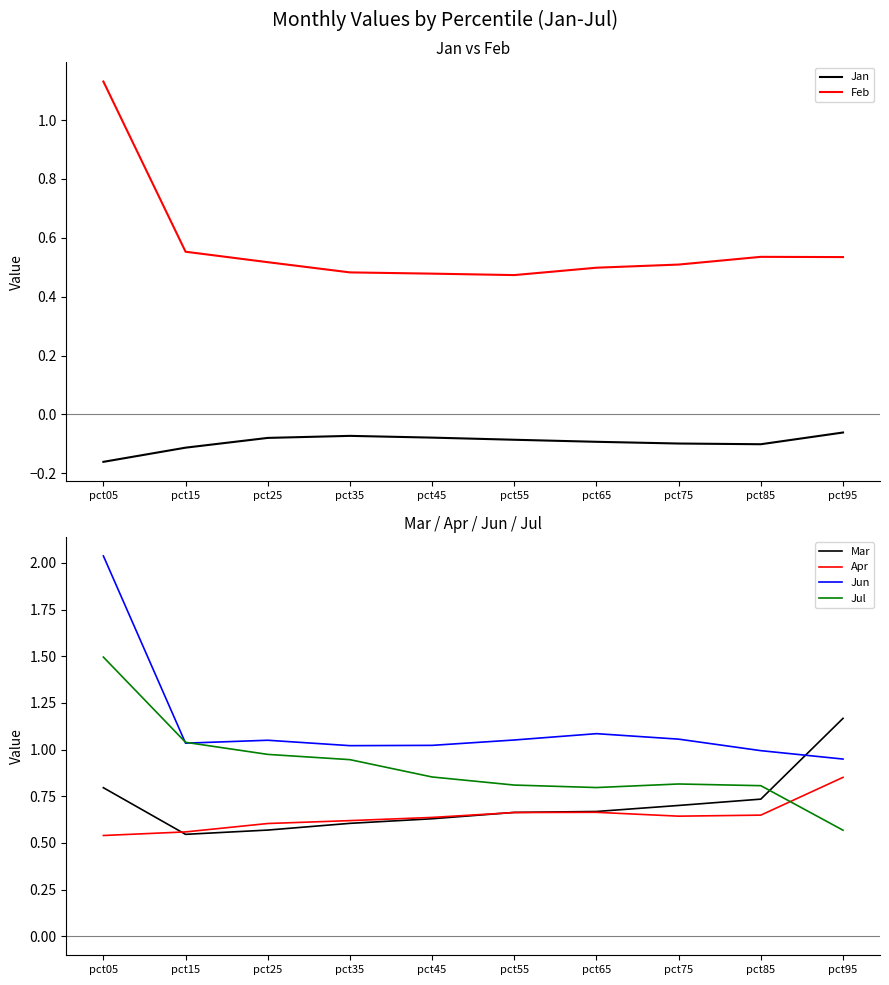

Is the value of Jun at pct55 greater than the value of Jan at pct45?

Yes